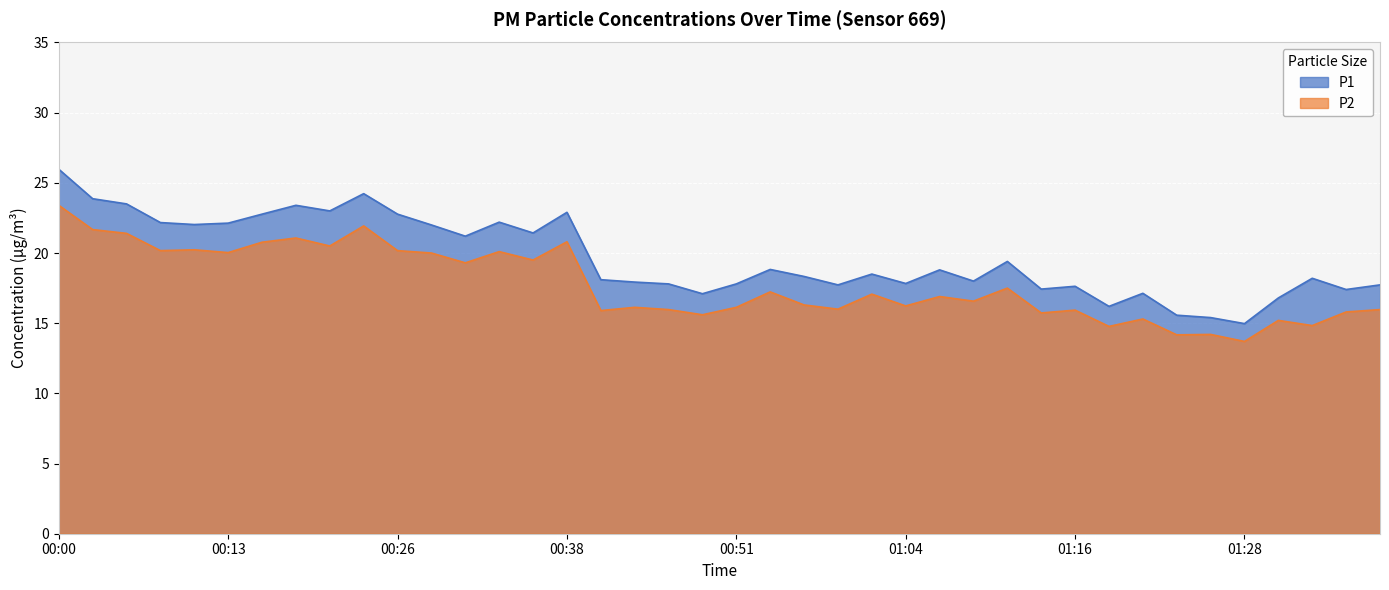

True or false: P1 has more than 2 interior local peaks.

True